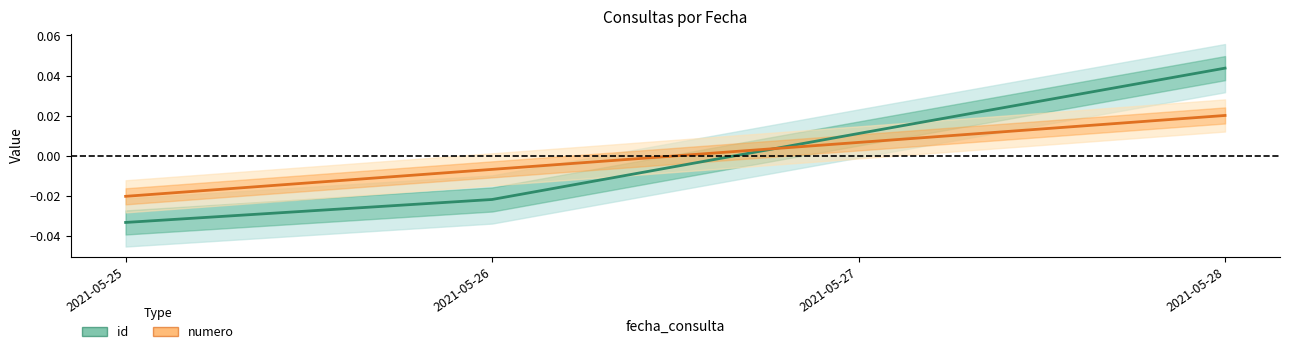

How many times do id and numero cross each other?

1